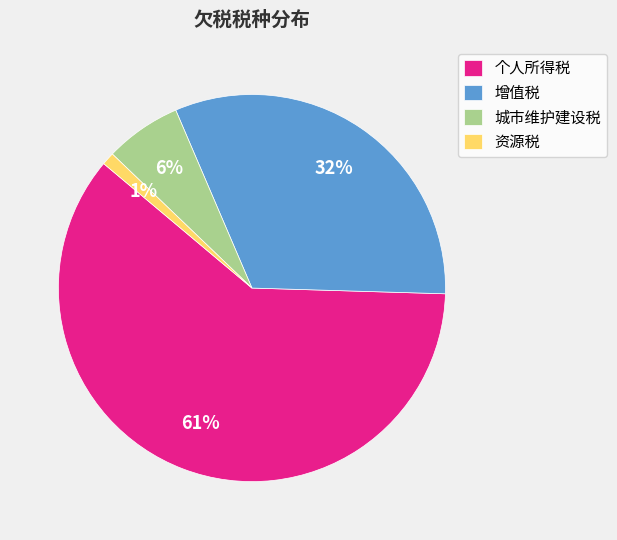

Is it true that 资源税 is 11% of the pie?

False